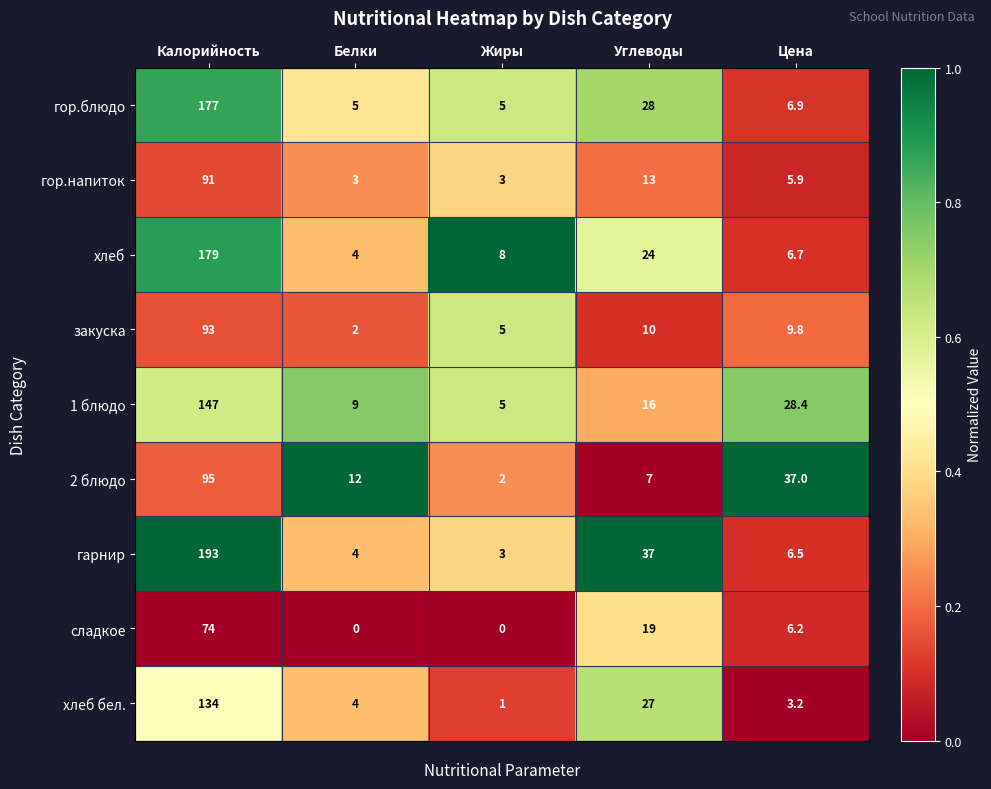

What is the minimum value for 1 блюдо?

5.0